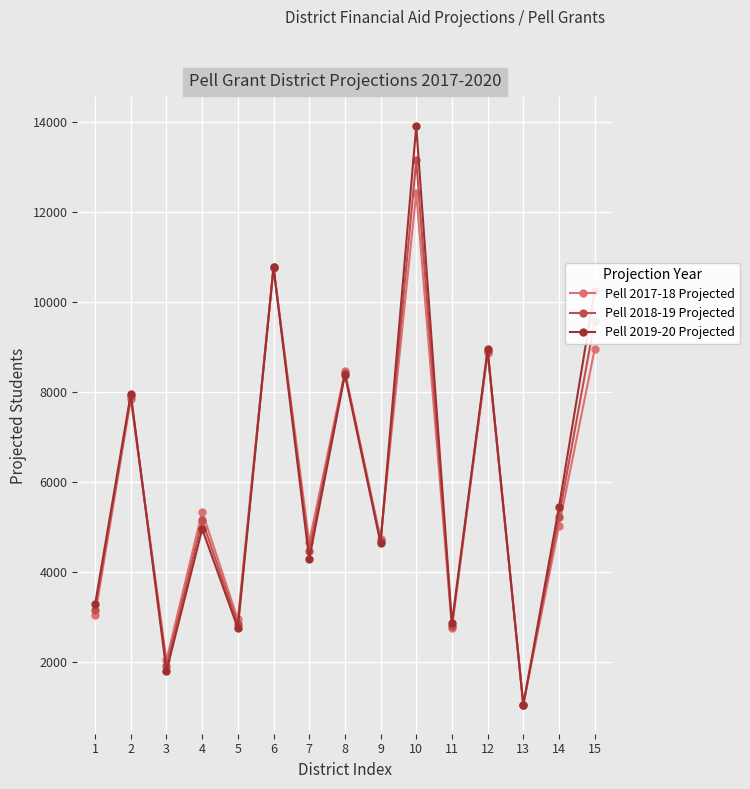

What is the maximum value shown in the chart?

13905.5